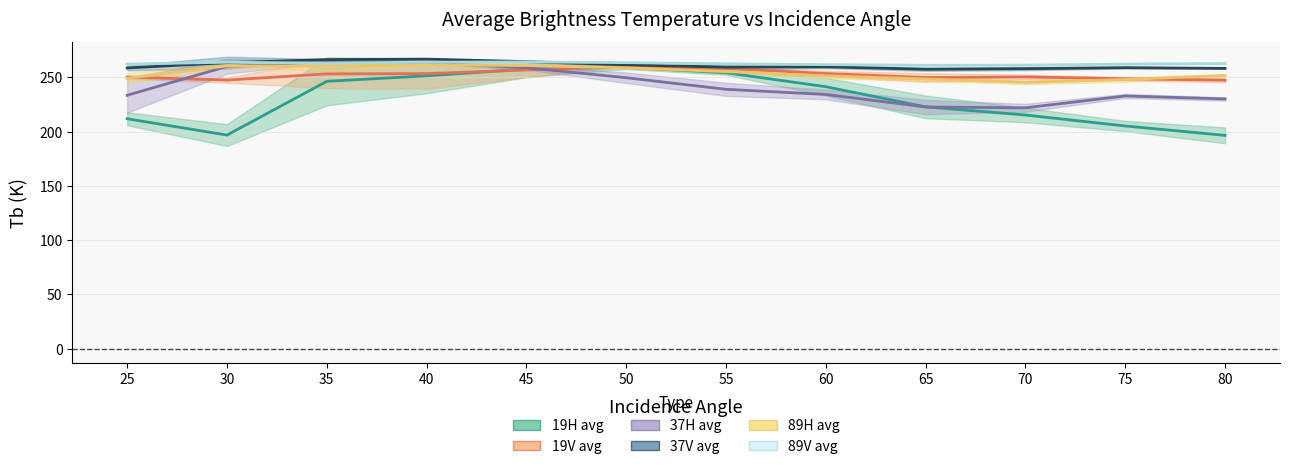

True or false: 37H avg has more than 1 points higher than both neighbors.

True